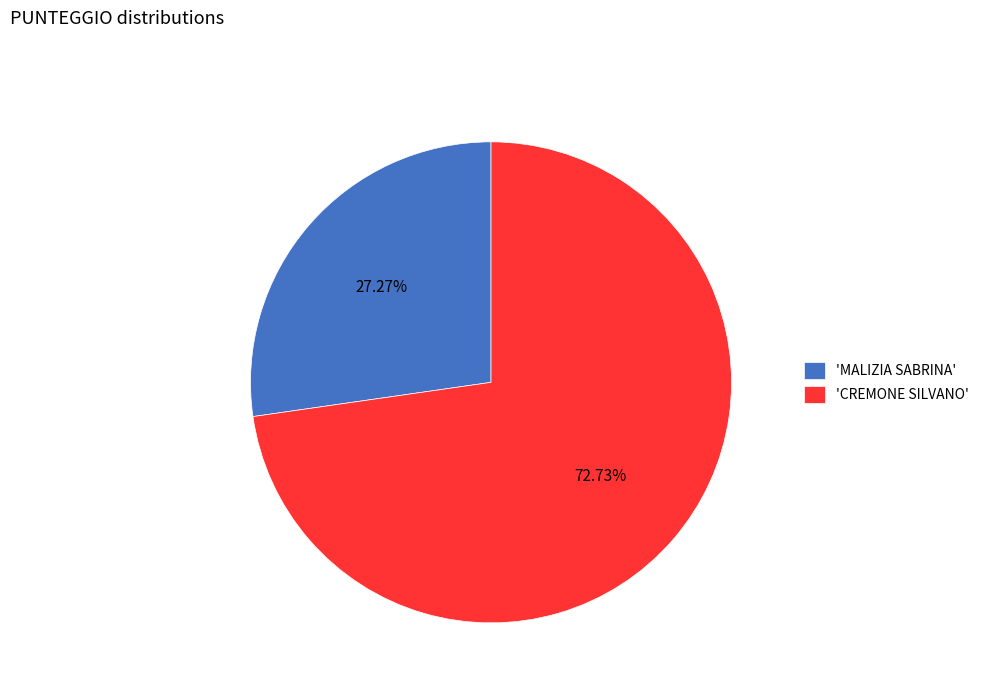

Which slice is the largest?

'CREMONE SILVANO'